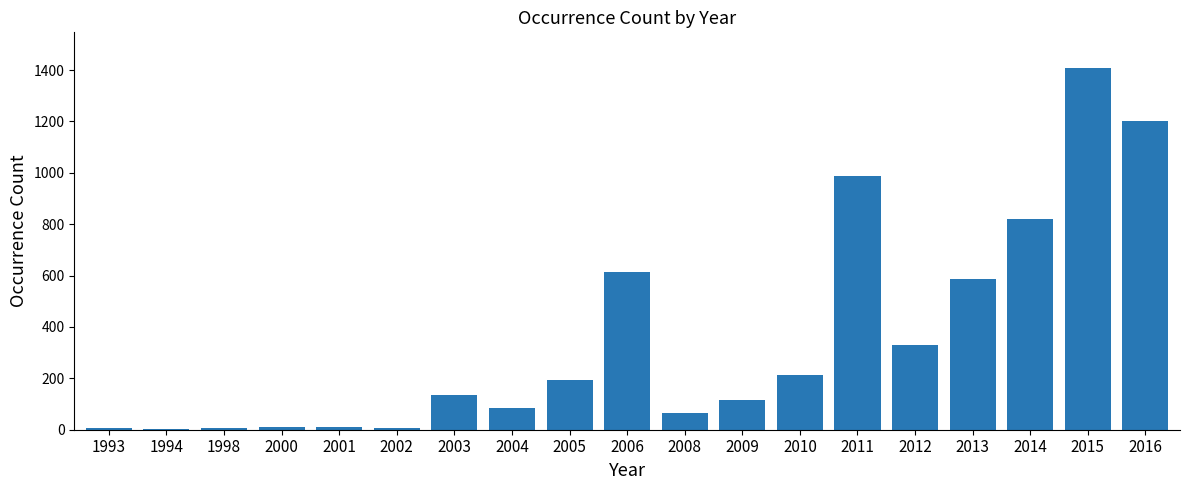

Where is the data nearest to the value 704?

2006